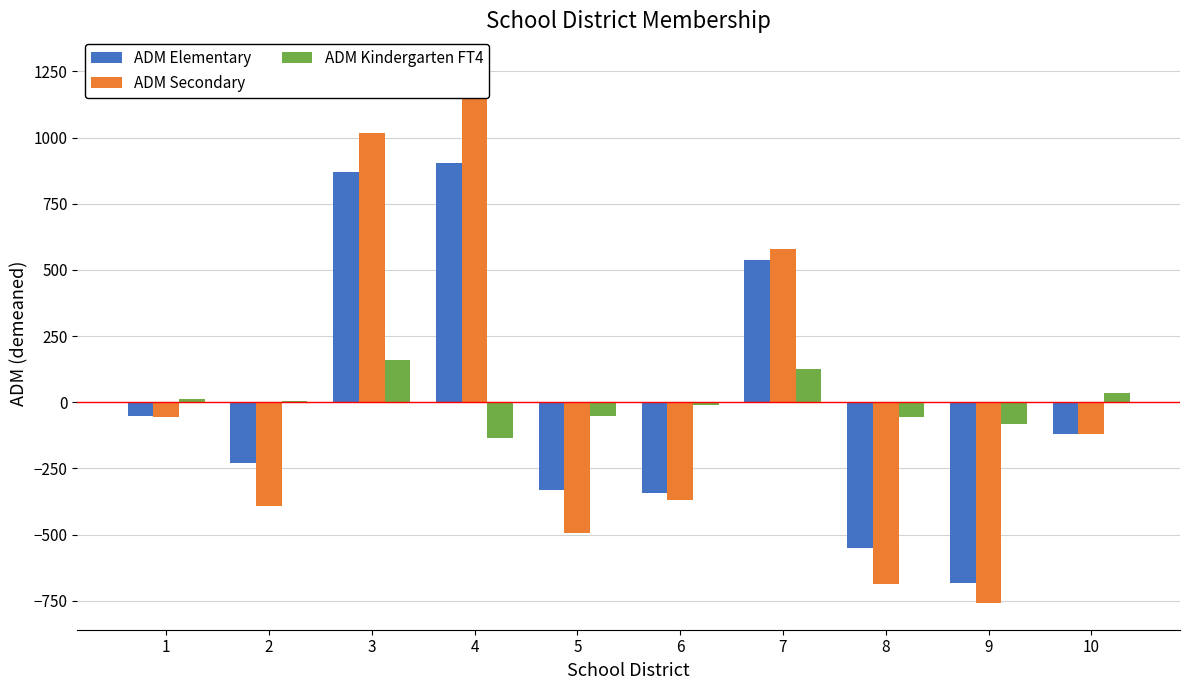

How many distinct data groups are displayed?

3